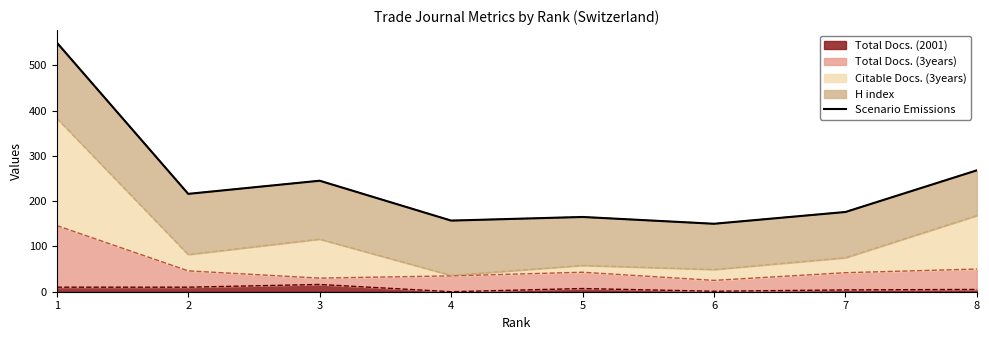

Rank the categories by value from highest to lowest.

1, 8, 3, 2, 7, 5, 4, 6